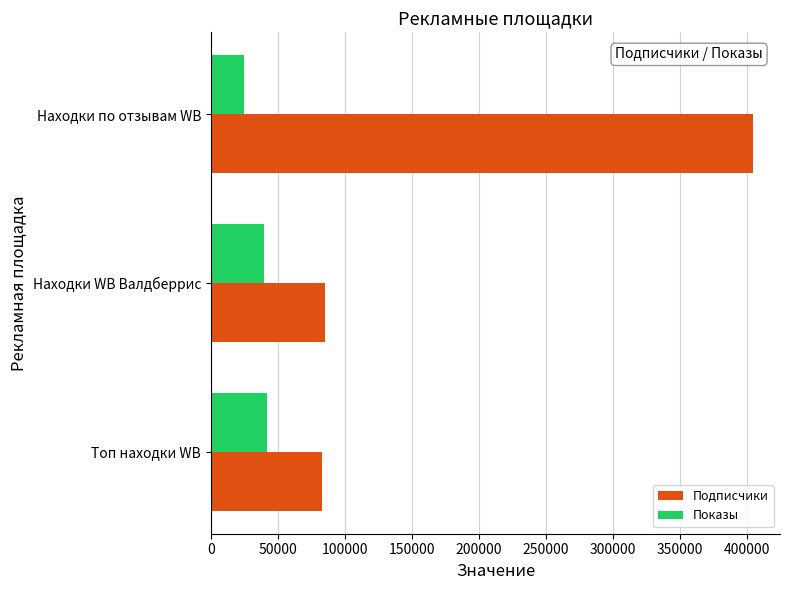

Is it true that Подписчики equals 57741 at Топ находки WB?

False